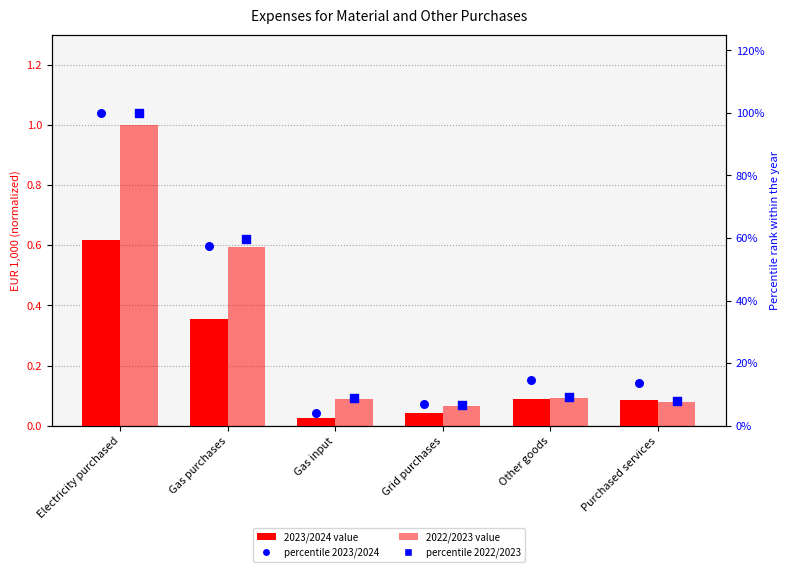

Which series has the largest total across all categories?

percentile 2023/2024